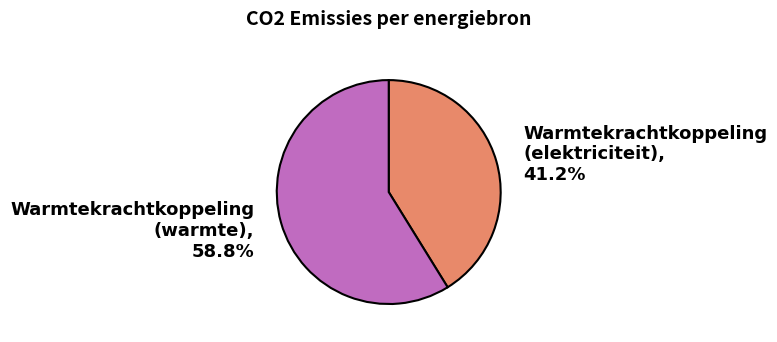

Which slice is the largest?

Warmtekrachtkoppeling (warmte)